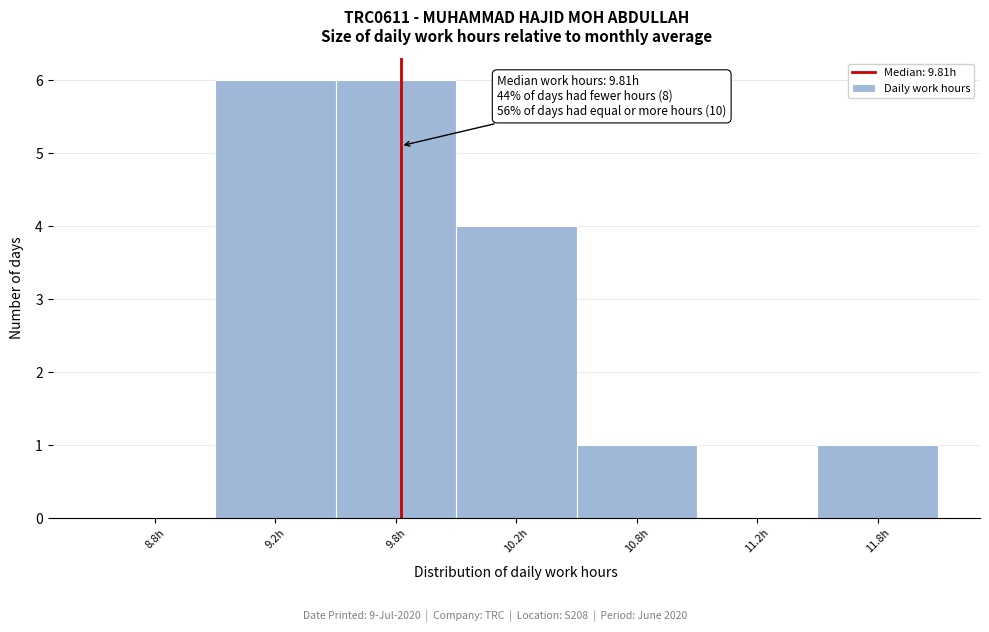

Reading right to left, list all the values displayed in this chart.

11.8h=1	11.2h=0	10.8h=1	10.2h=4	9.8h=6	9.2h=6	8.8h=0